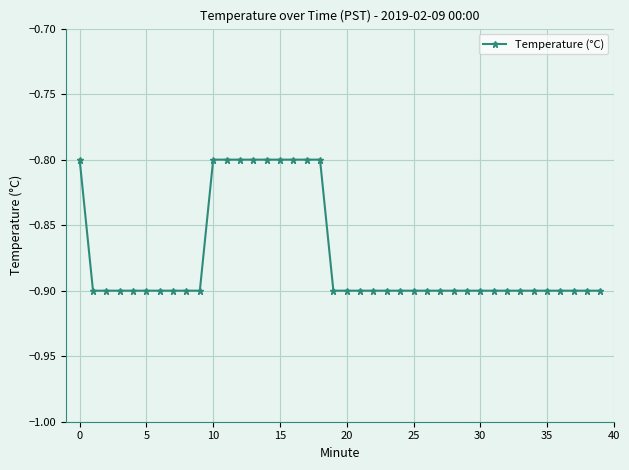

What is the sum of all values?

-35.0